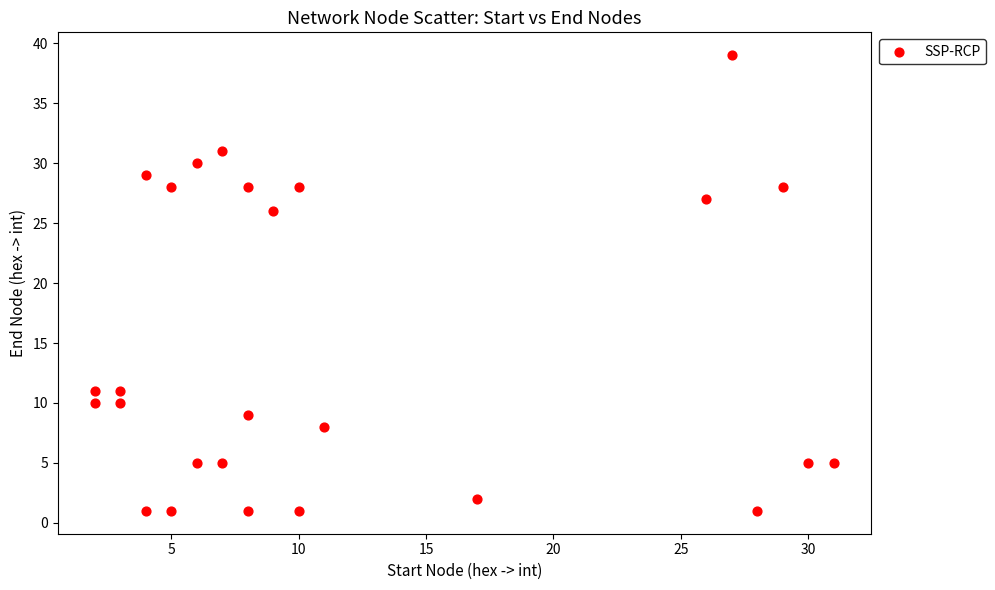

What Y value in the scatter plot is closest to 20?

26